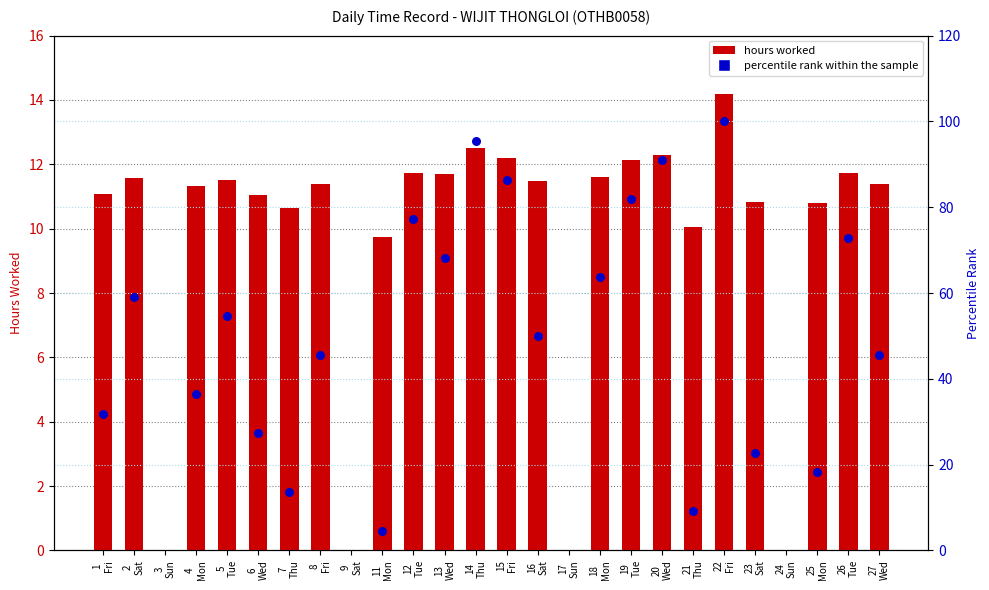

Approximately how many times larger is the value at 13 Wed compared to 21 Thu?

1.2